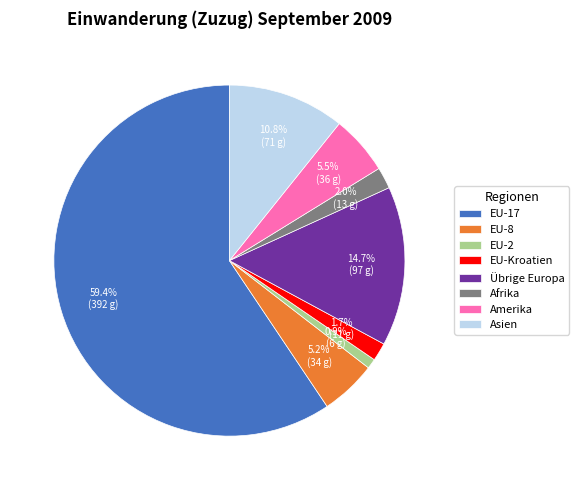

Which slice represents more than half of the pie?

EU-17